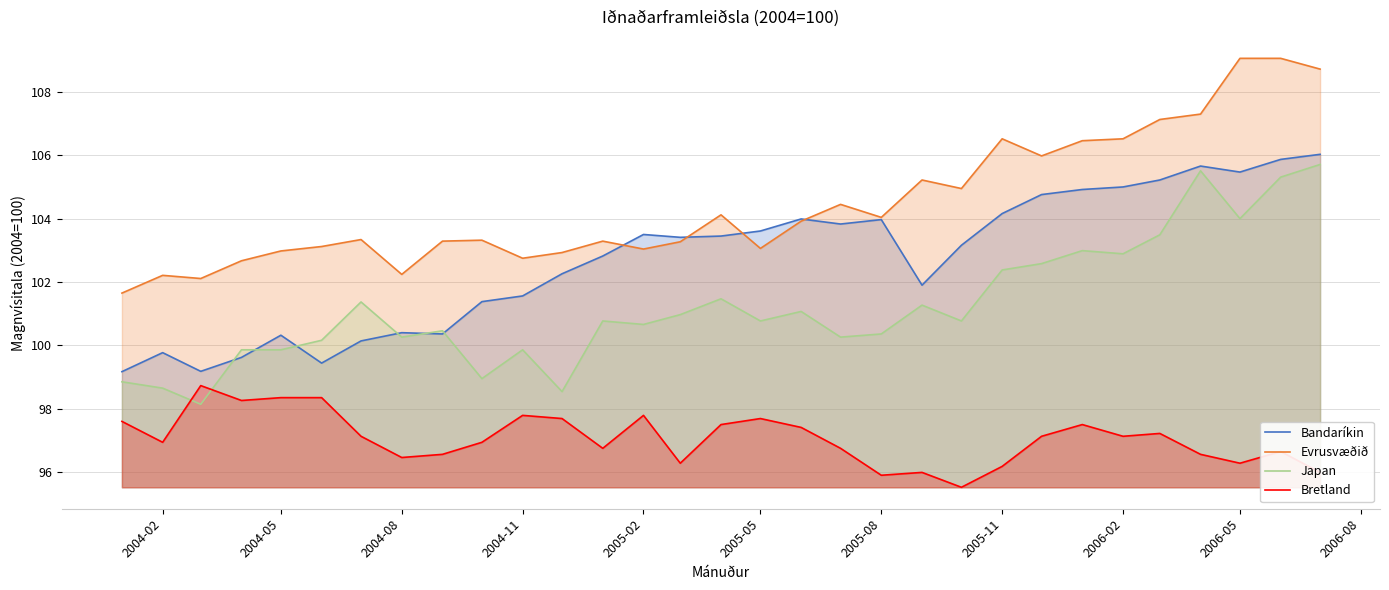

True or false: Bandaríkin and Bretland cross at least once.

False